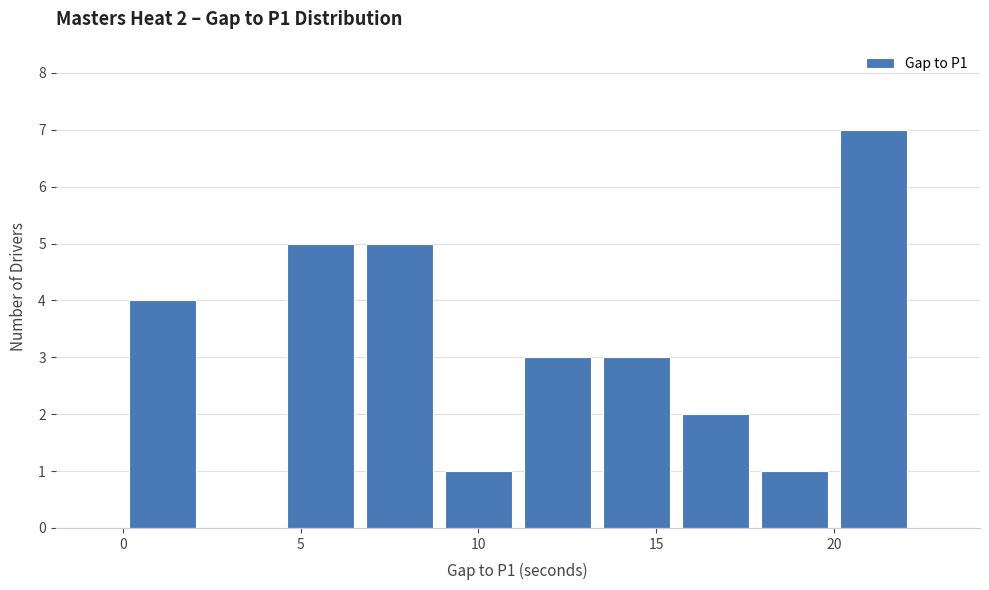

Over which range of the x-axis is the bar tallest?

20.0 to 22.0